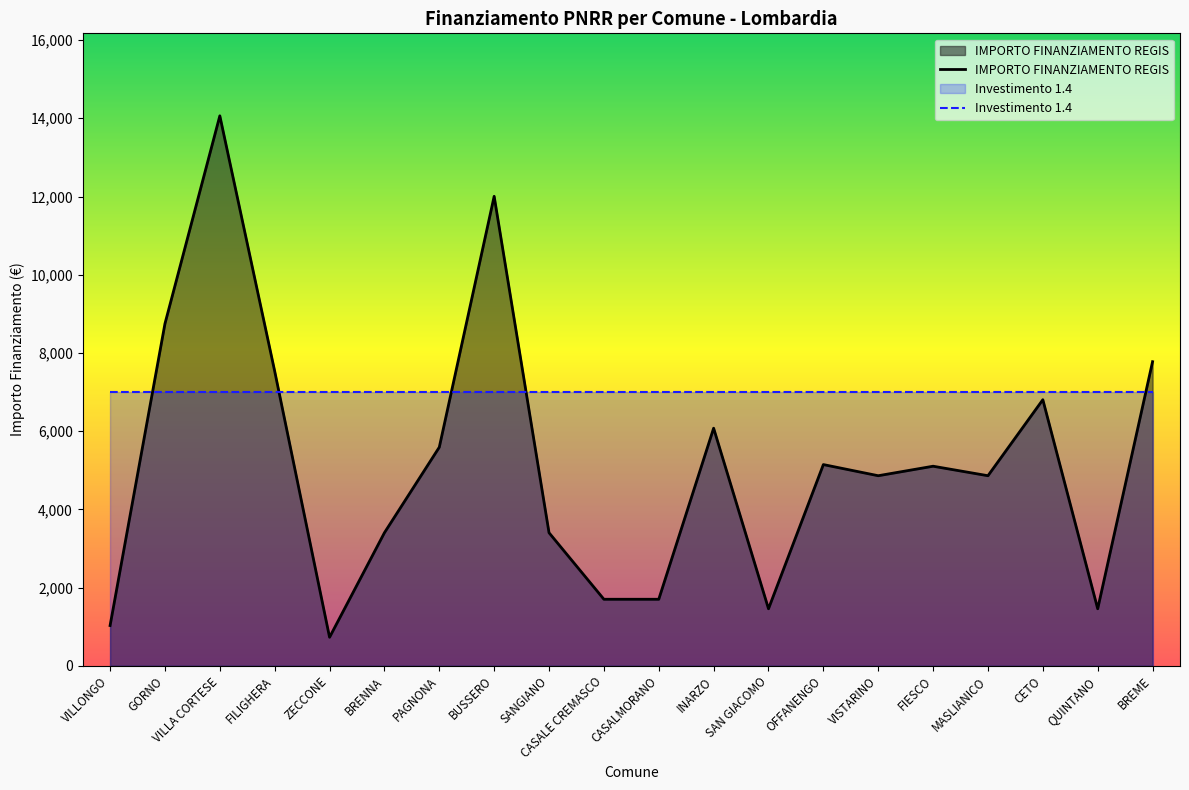

Approximately how many times larger is the value at BREME compared to MASLIANICO?

1.6